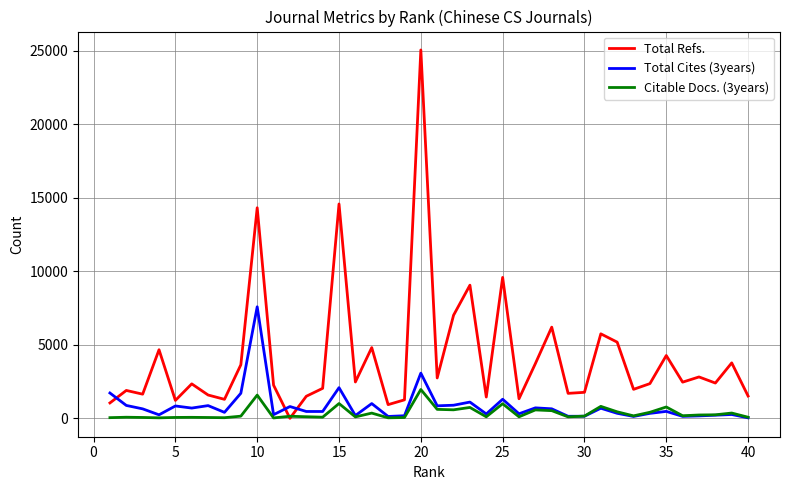

What is the highest value of the Total Cites (3years) series?

7580